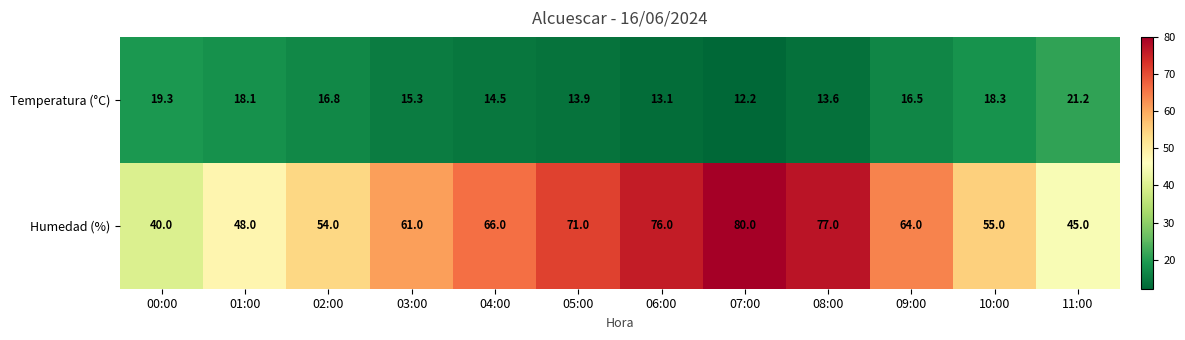

At which category does the chart reach its minimum across all series?

07:00